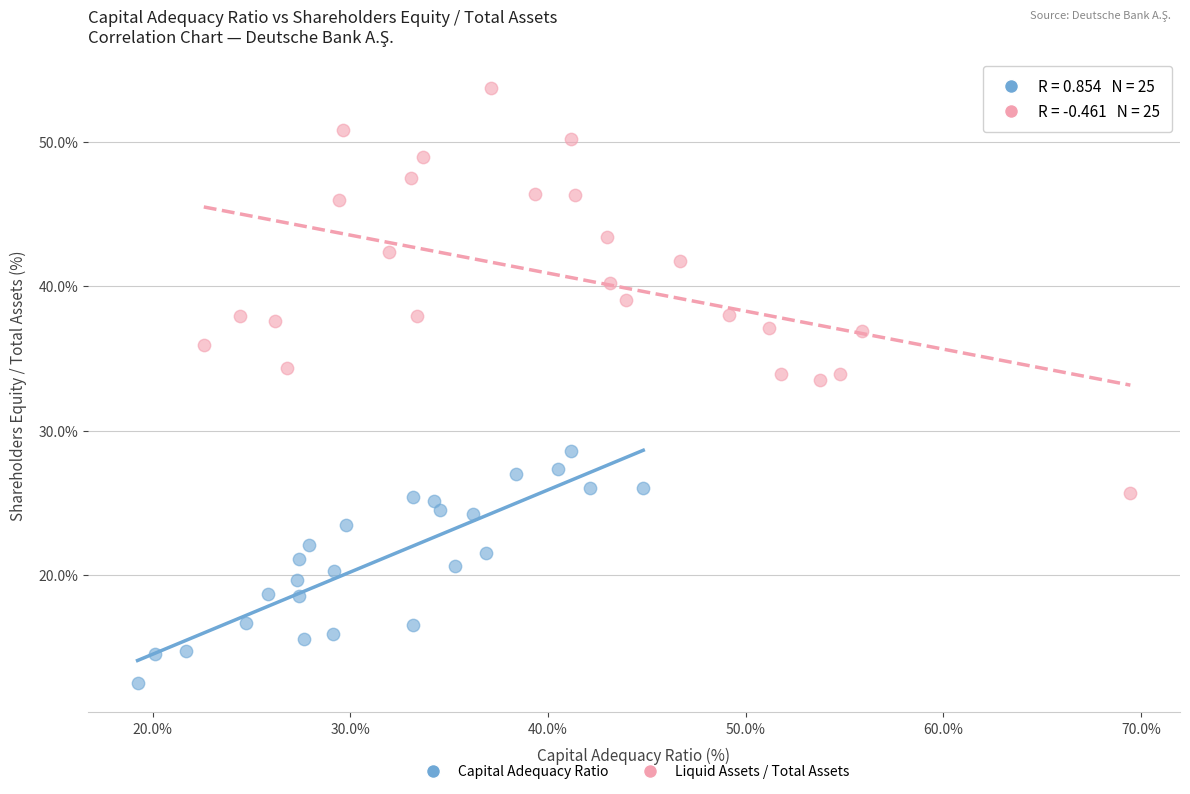

Which series reaches the maximum Y coordinate?

Liquid Assets / Total Assets